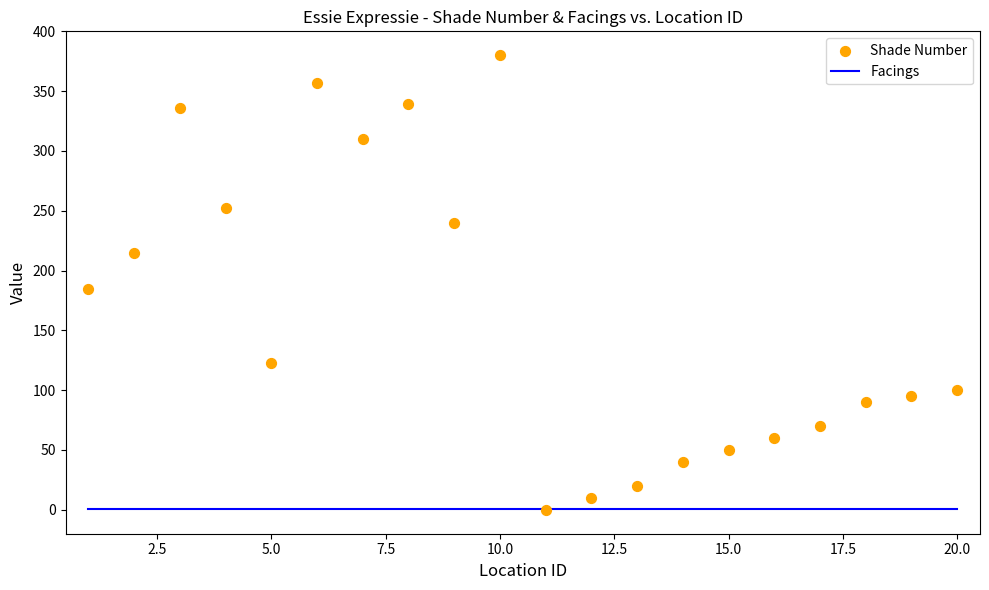

At how many categories does at least one series exceed 341?

2